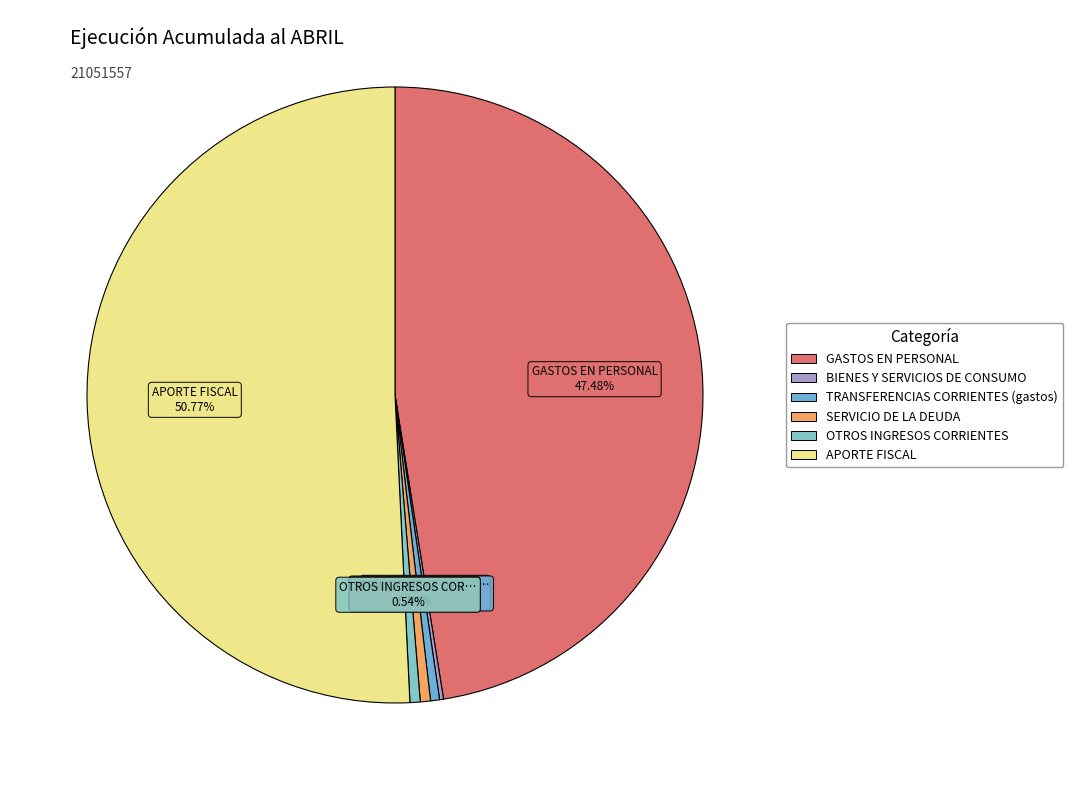

What percentage do BIENES Y SERVICIOS DE CONSUMO and APORTE FISCAL together represent?

51.0%